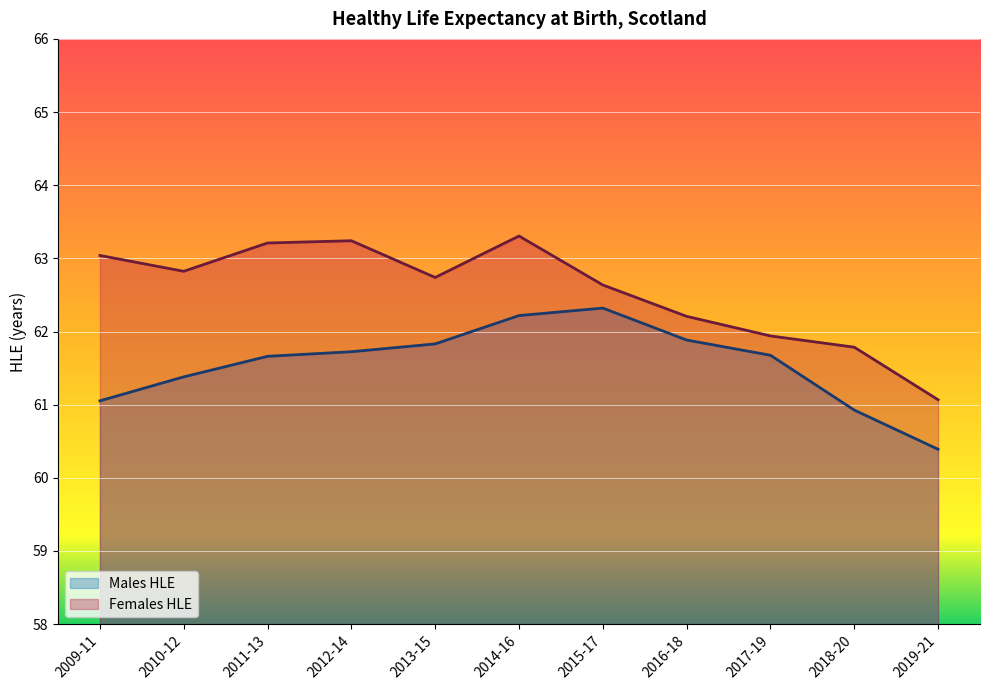

At how many categories does at least one series exceed 62?

8